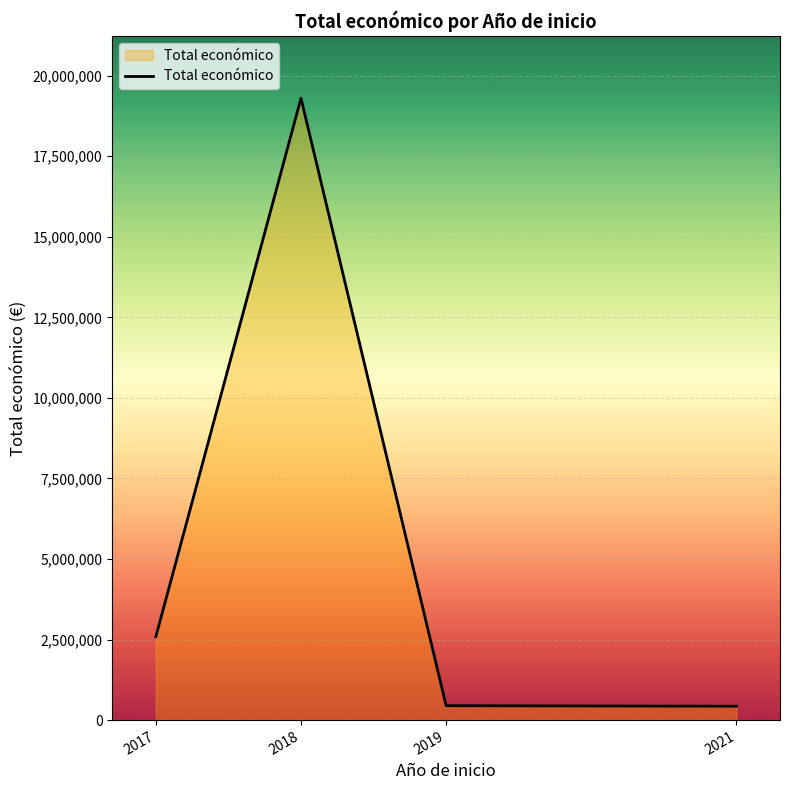

The value at 2017 is 2588355. True or false?

True